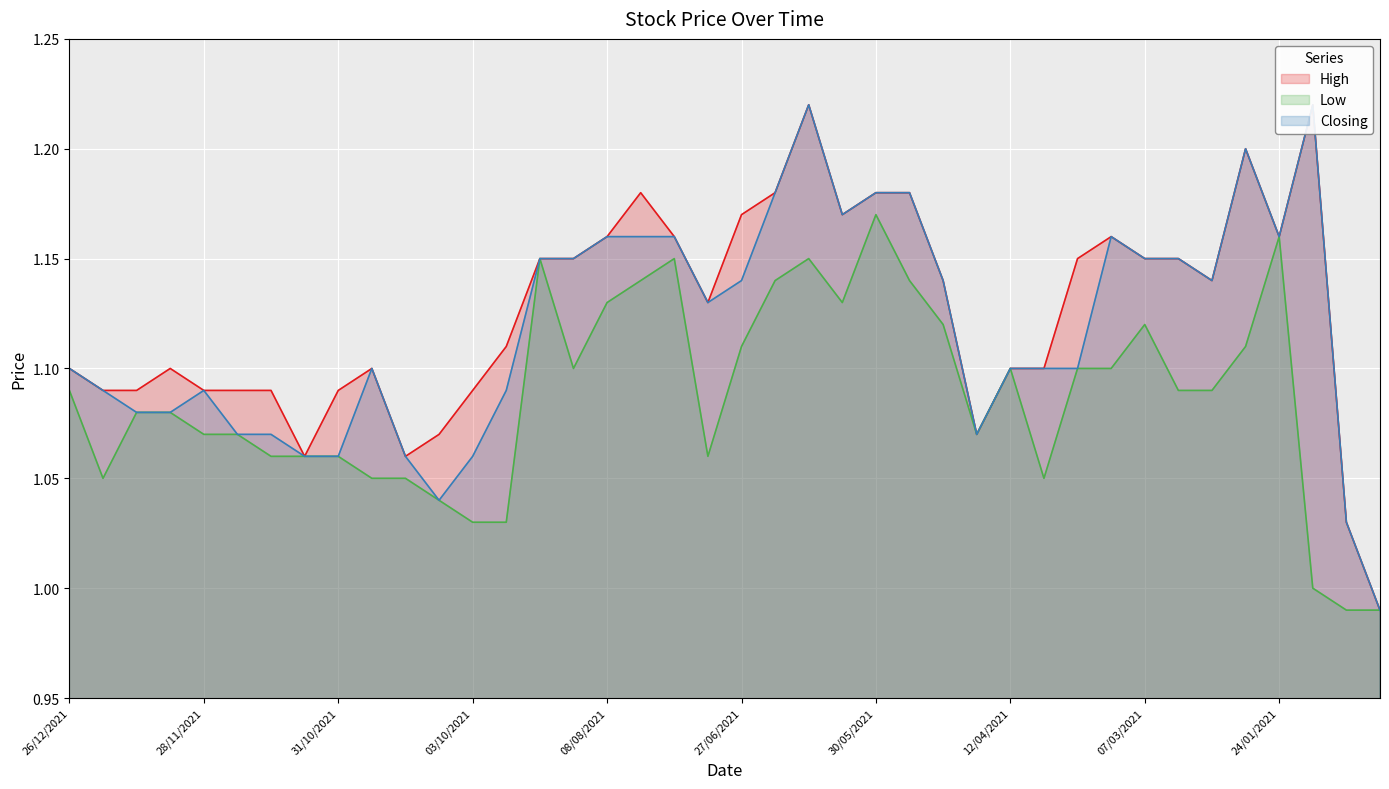

What is the total value across all series at 03/01/2021?

3.0